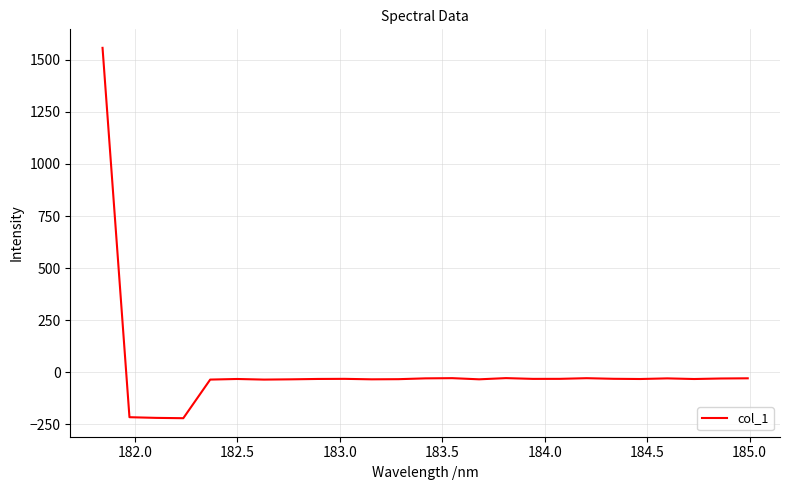

What is the greatest value displayed?

1558.0